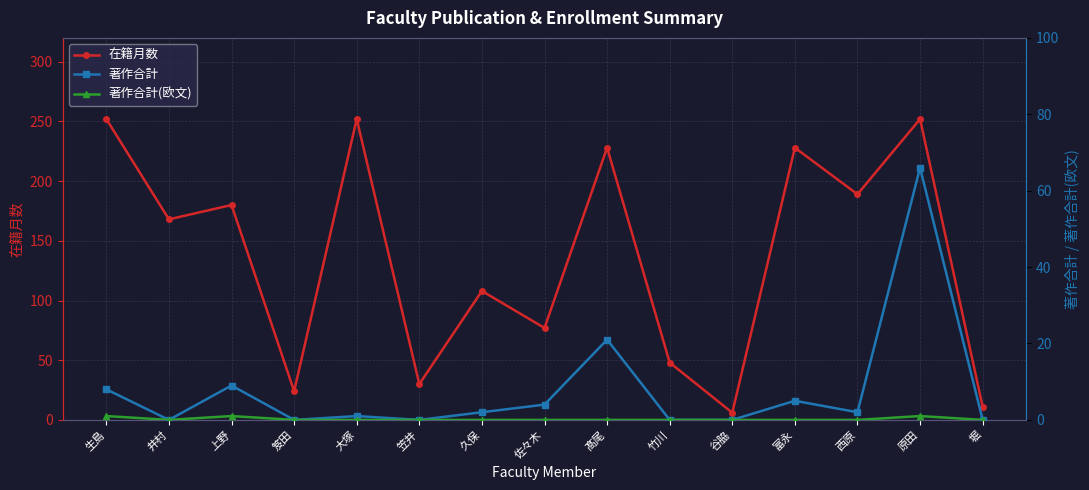

The value of 著作合計 at 富永 is 5. True or false?

True